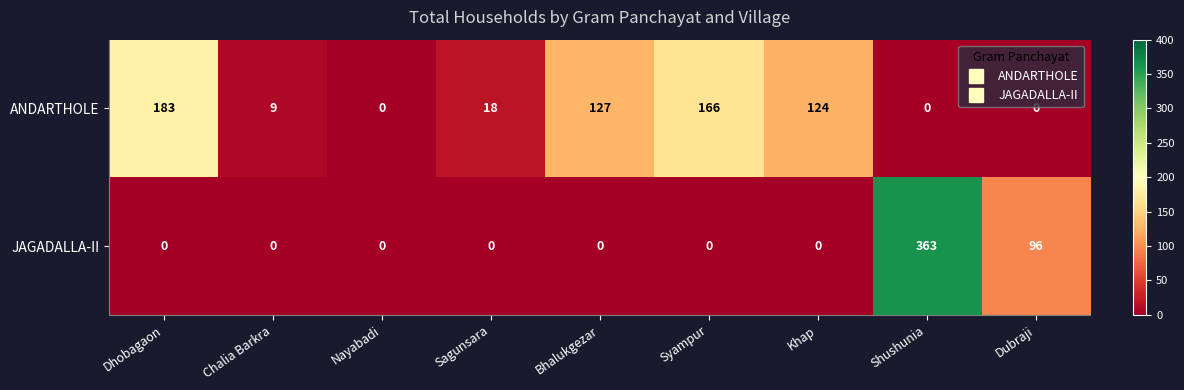

What is the difference between the highest and lowest values at Dubraji?

96